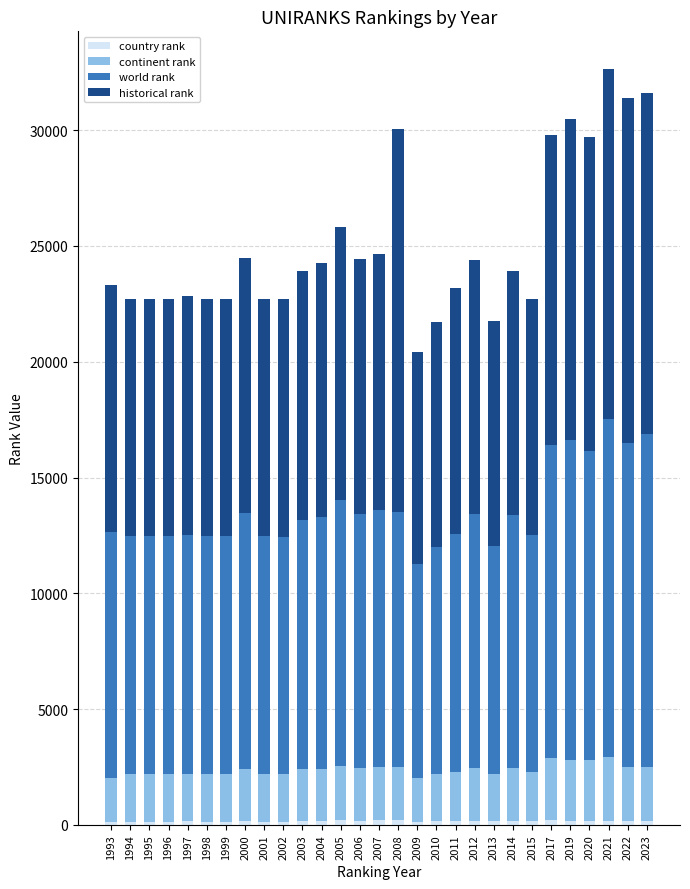

Are the bars horizontal?

No